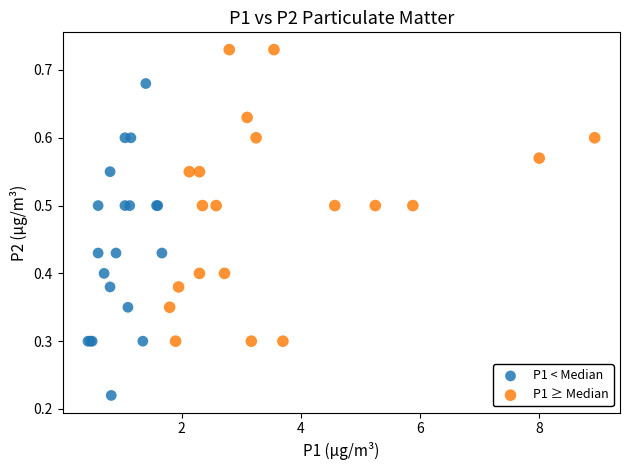

Which series contains the highest Y value?

P1 ≥ Median